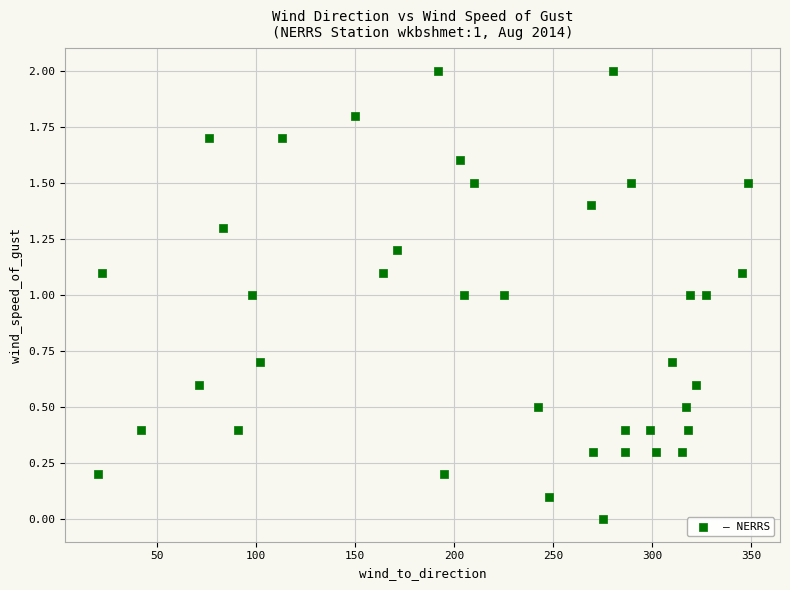

What is the range of X values (max minus min)?

328.0